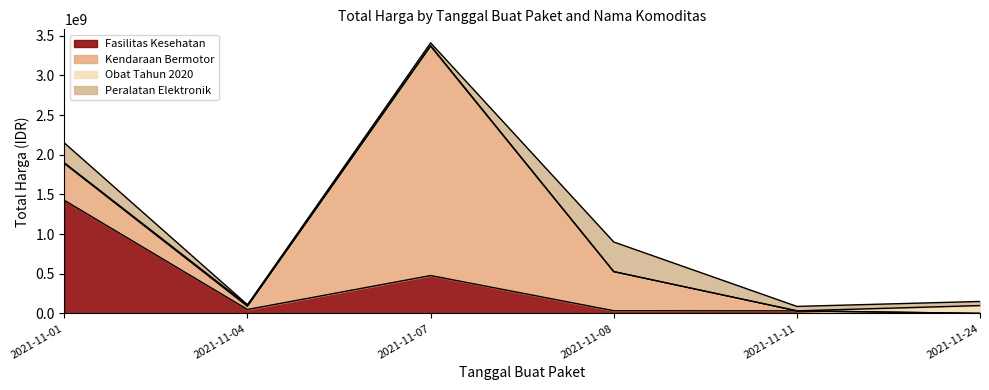

Where is the first local maximum for Peralatan Elektronik?

2021-11-08